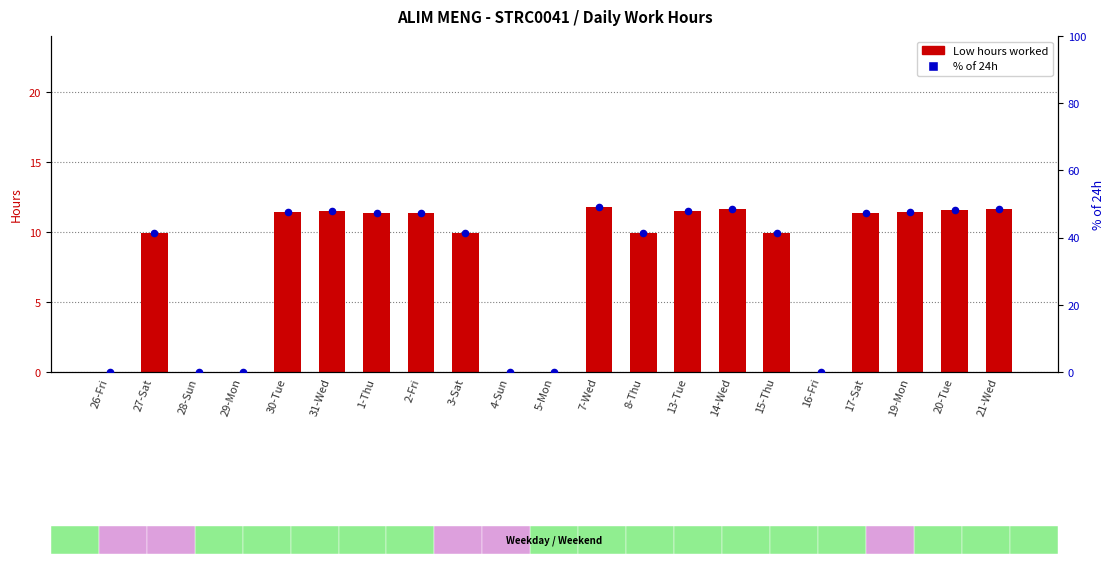

Which series has the largest Y range (max minus min)?

% of 24h